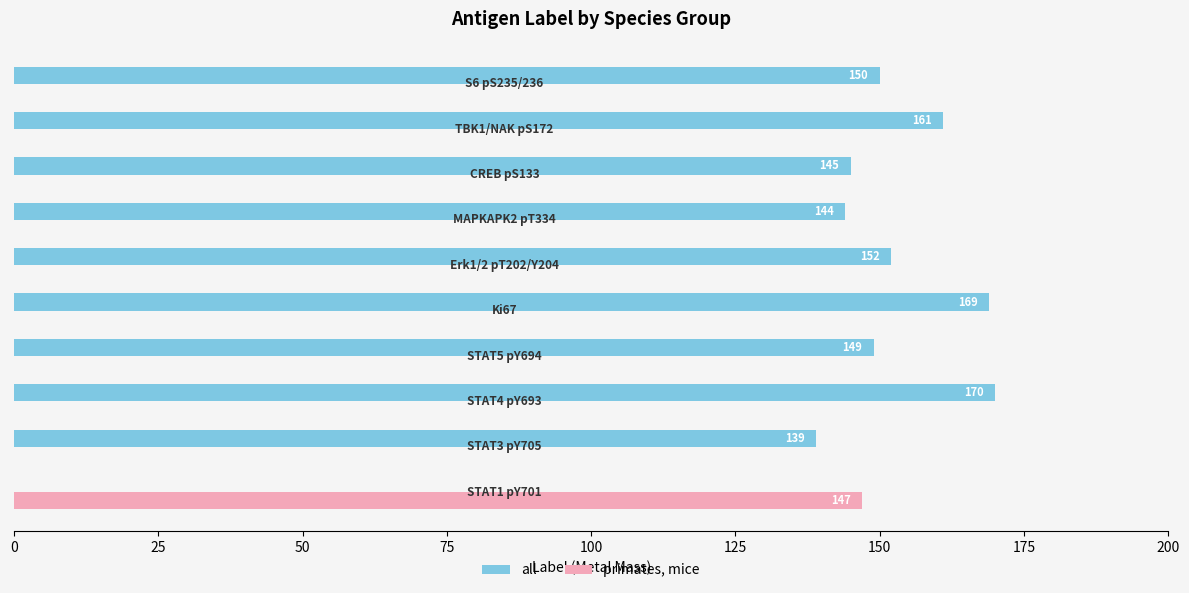

Which series has the largest total across all categories?

all